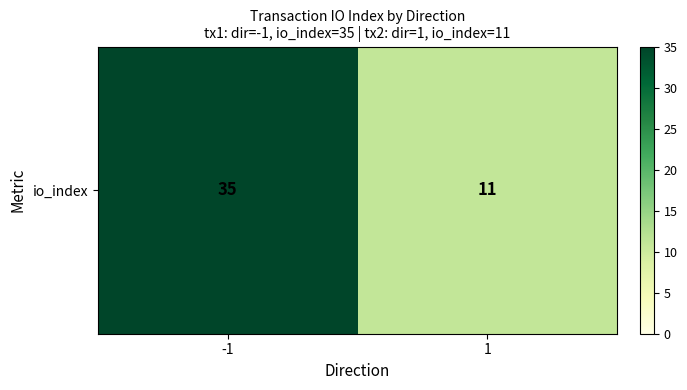

Which category has the highest value across all series?

-1